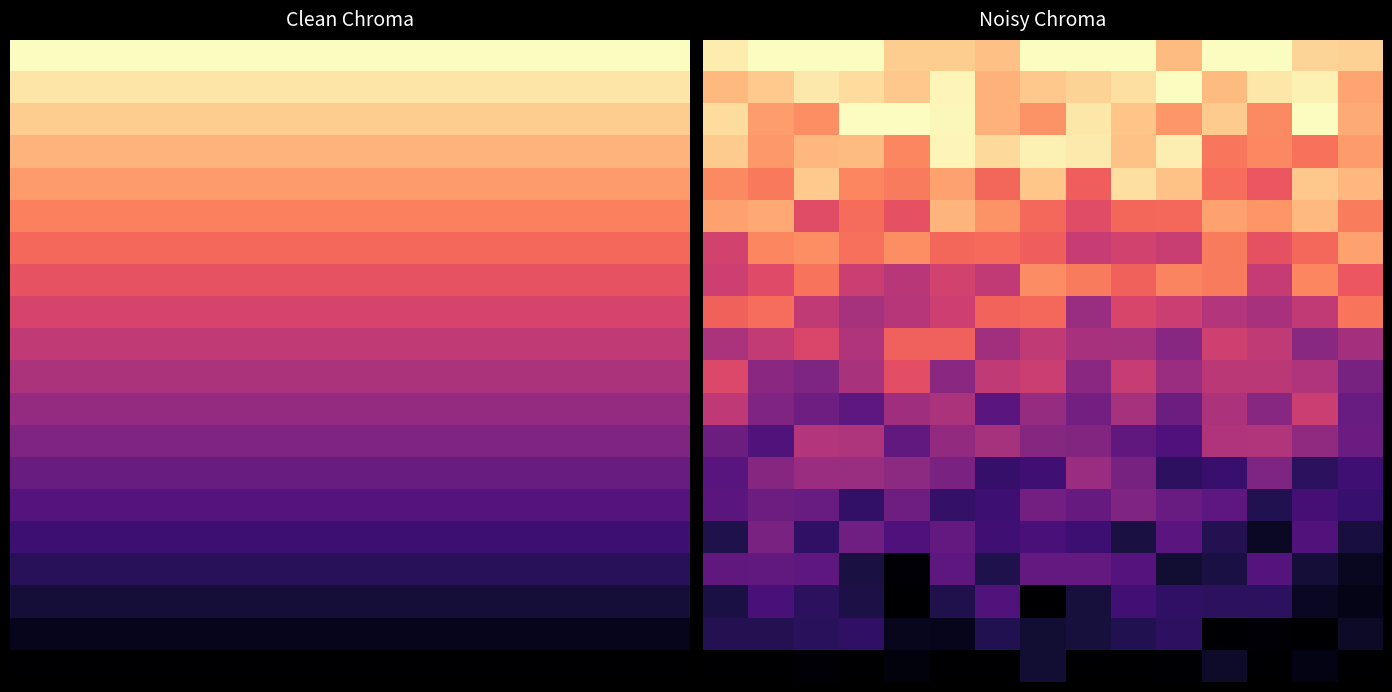

Count the number of categories in the chart.

15